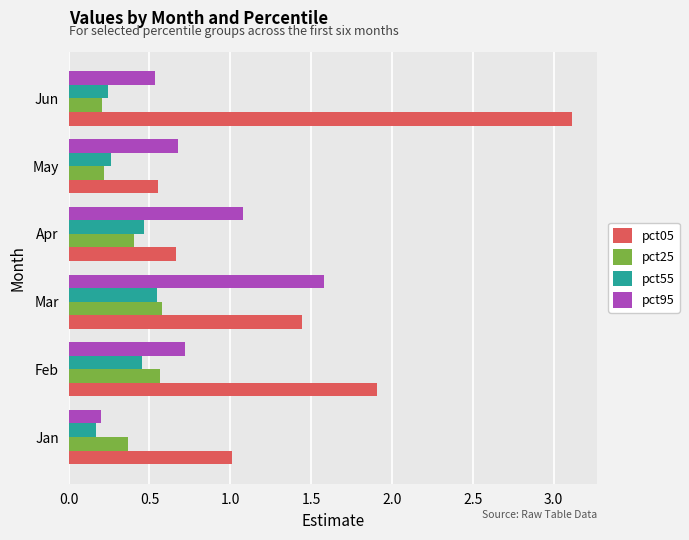

What are all the series names shown in the legend?

pct05, pct25, pct55, pct95